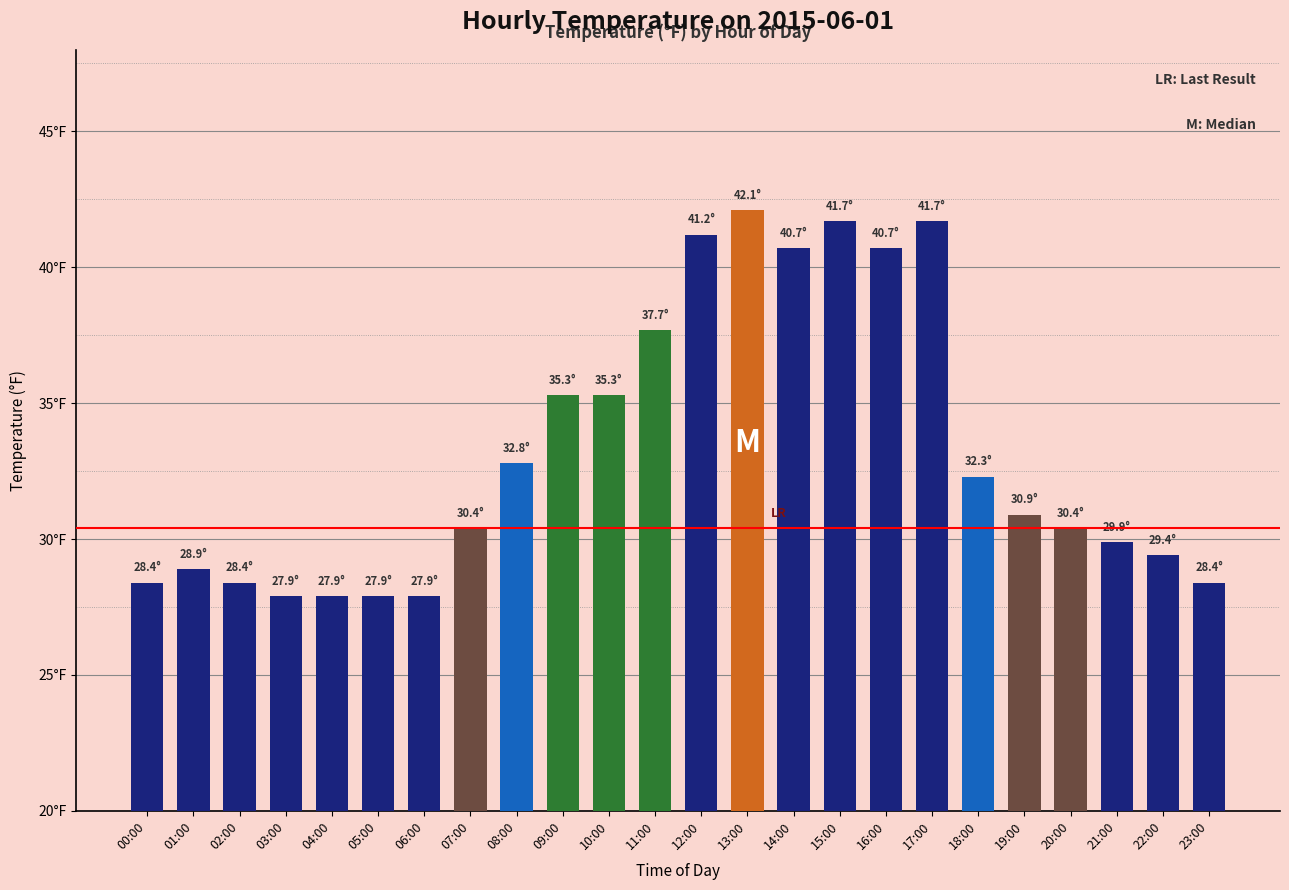

True or false: the data shows 30.4 at 20:00.

True